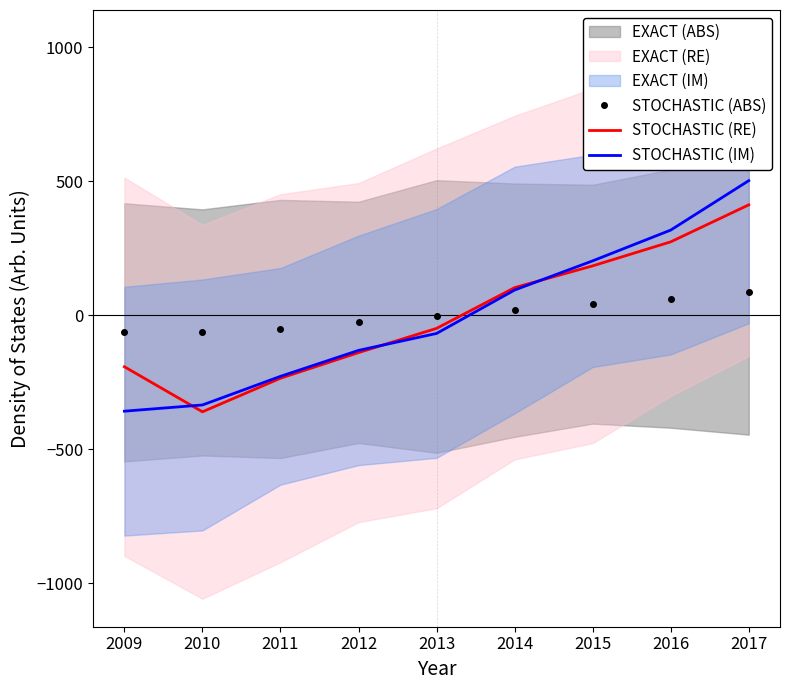

The value of STOCHASTIC (RE) at 2015 is 184.5. True or false?

True